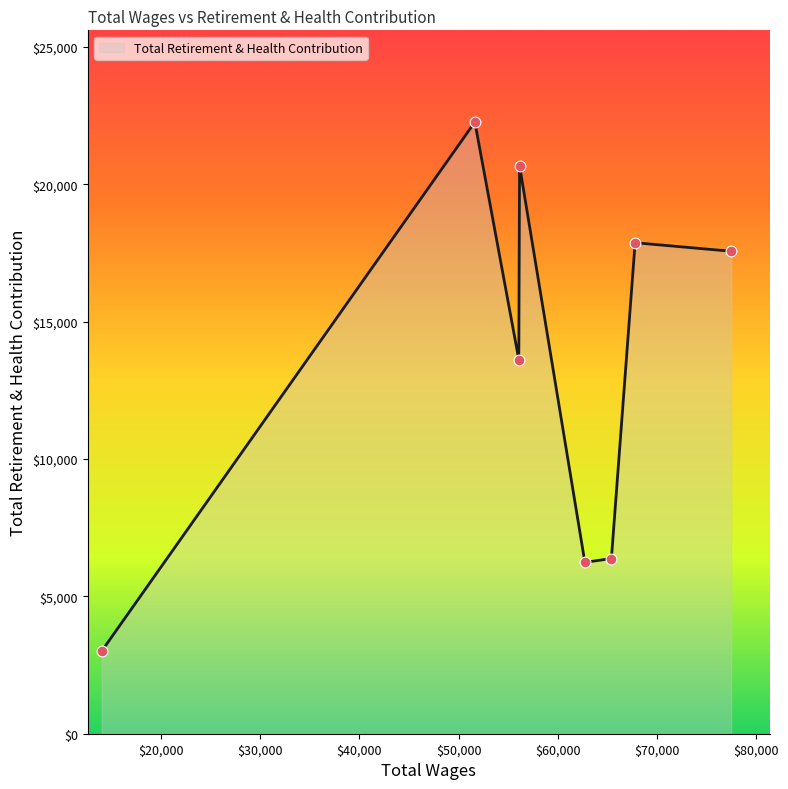

What is the sum of all values?

107632